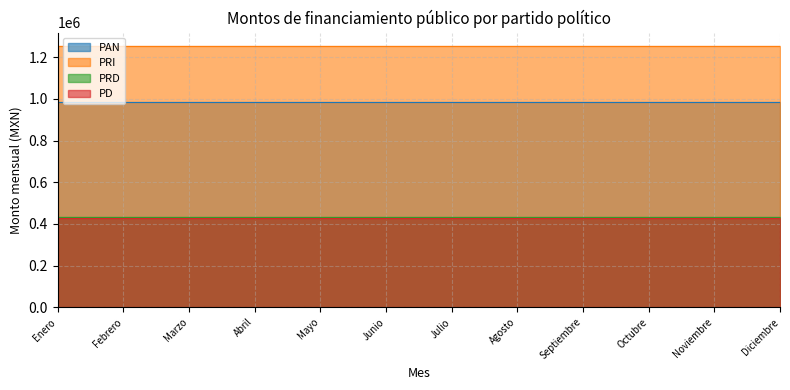

Which has a higher value, Junio or Noviembre?

Junio